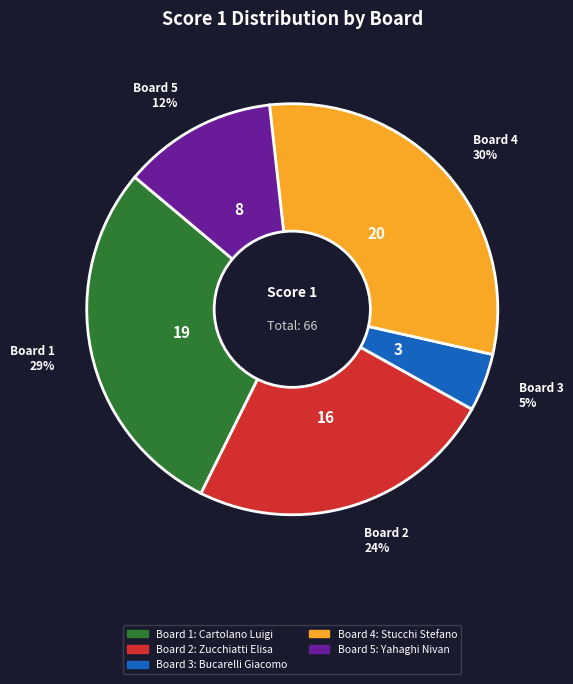

Approximately how many times larger is the value at Board 1 29% compared to Board 5 12%?

2.4